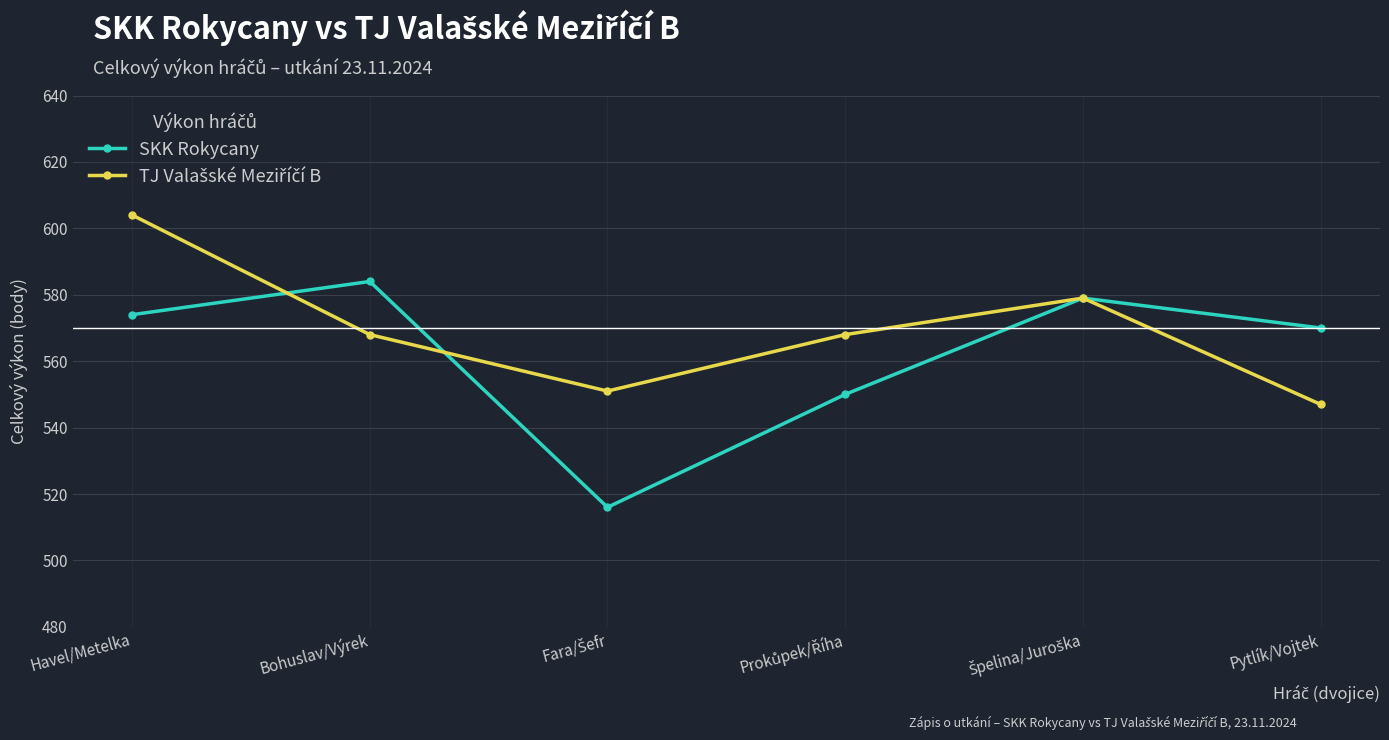

What is the label of the 6th point from the right?

Havel/Metelka